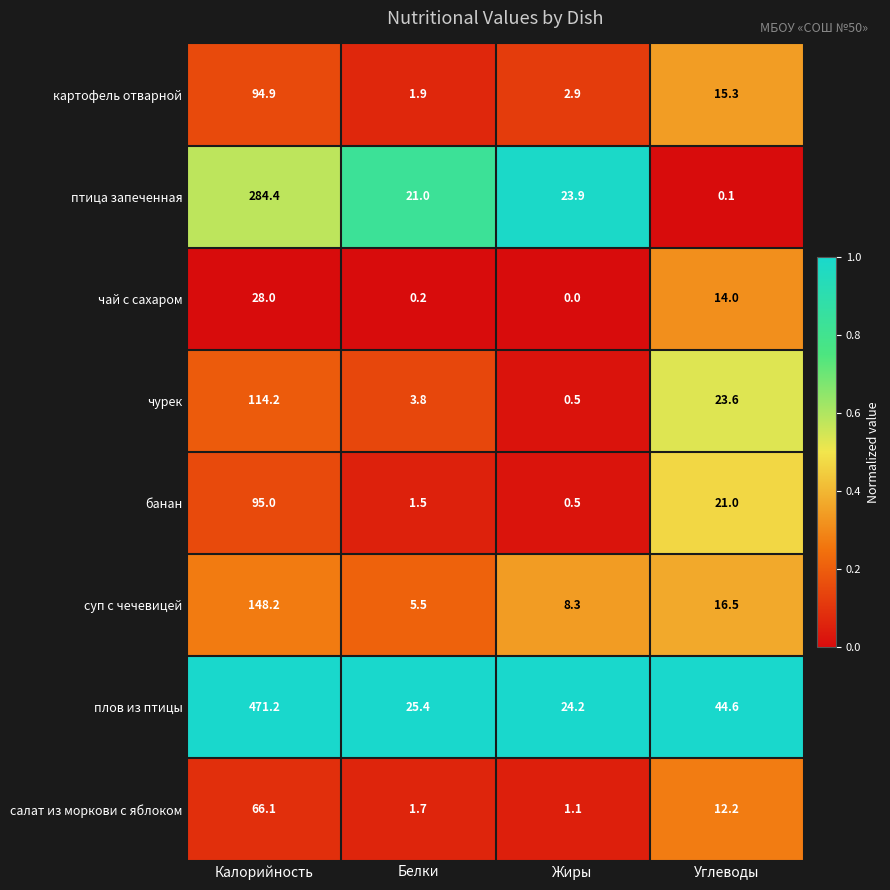

At which category is the sum across all series the highest?

Калорийность